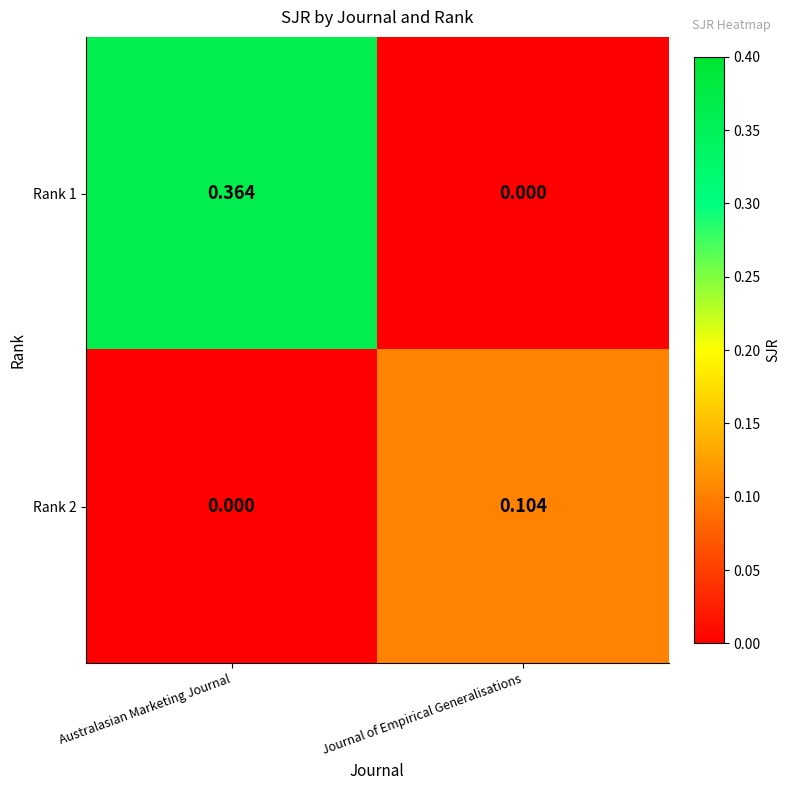

At which category does the chart reach its peak across all series?

Australasian Marketing Journal